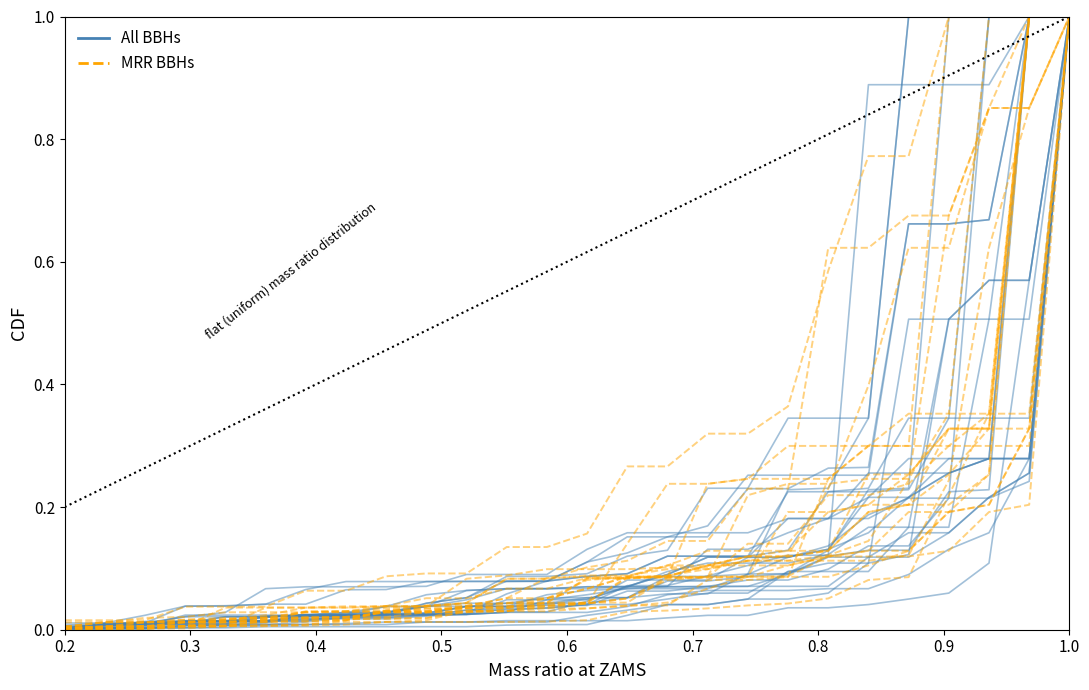

Reading left to right, list all the values displayed in this chart.

All BBHs: 0.0	0.0	0.0	0.0	0.0	0.0	0.0	0.0	0.0	0.0	0.0	0.0	0.0	0.0	0.0	0.1	0.1	0.1	0.1	0.1	0.1	0.1	0.1	0.2	0.3	1.0
MRR BBHs: 0.0	0.0	0.0	0.0	0.0	0.0	0.0	0.0	0.0	0.0	0.0	0.0	0.0	0.0	0.0	0.1	0.1	0.1	0.1	0.1	0.1	0.1	0.1	0.2	0.2	1.0